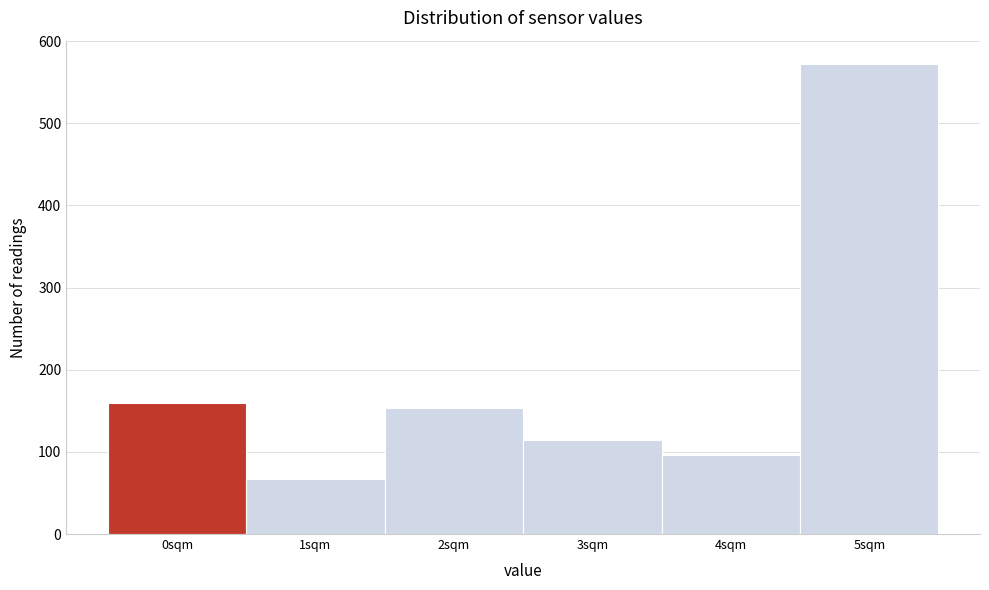

Reading left to right, what are all the values shown in this chart?

159	67	154	115	96	572